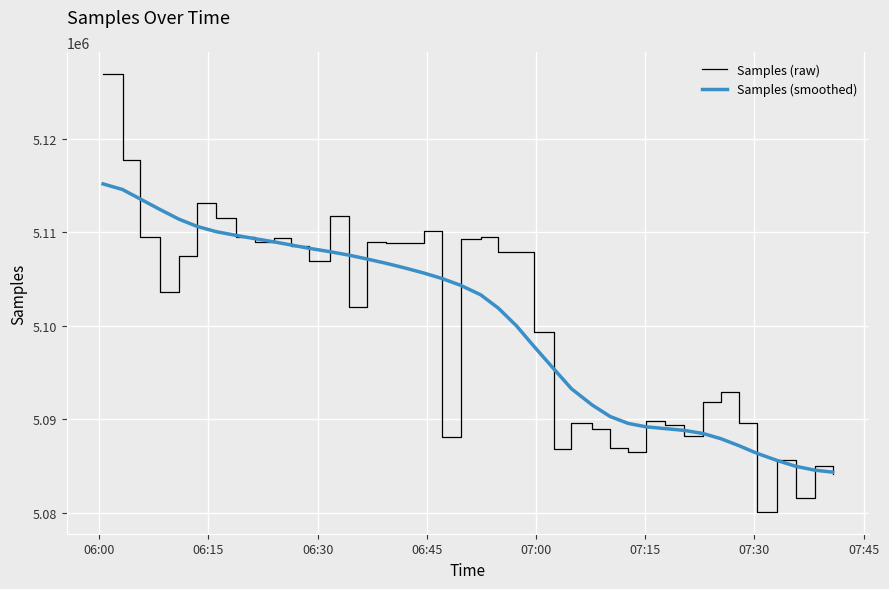

What is the greatest value displayed?

5126936